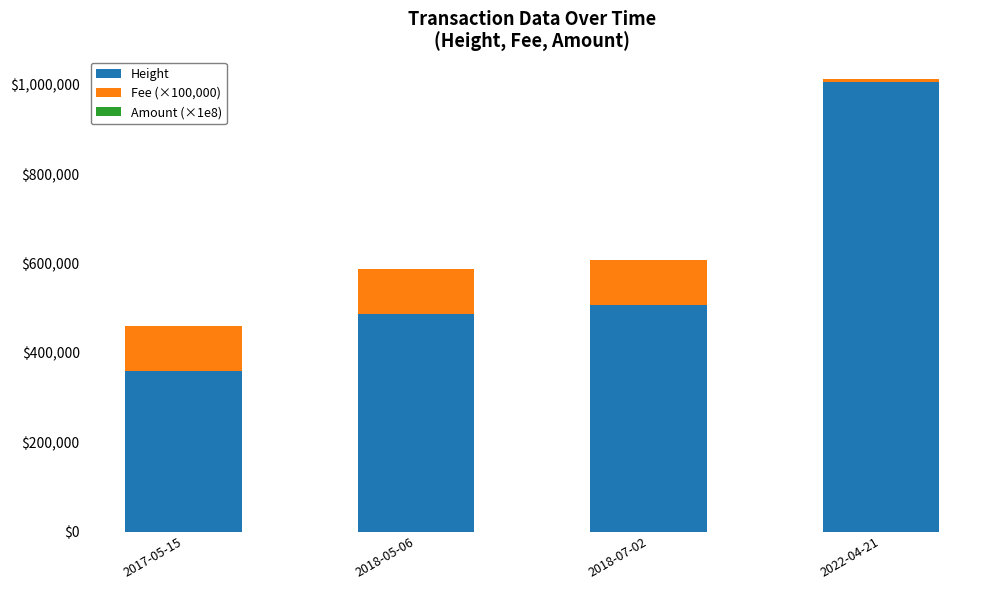

The value of Height at 2018-05-06 is 487329. True or false?

True